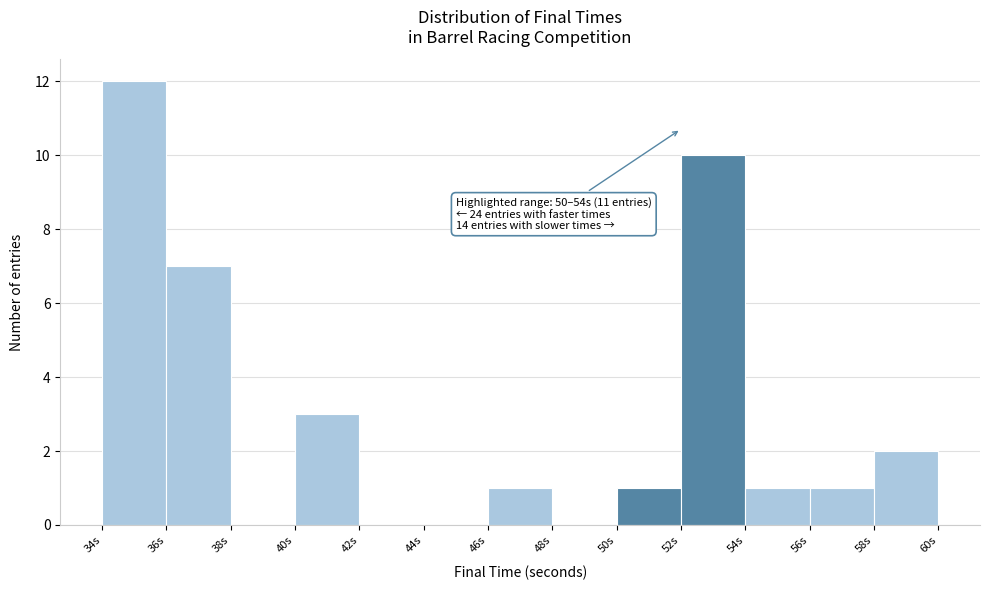

Which range on the x-axis has the tallest bar?

34 to 36